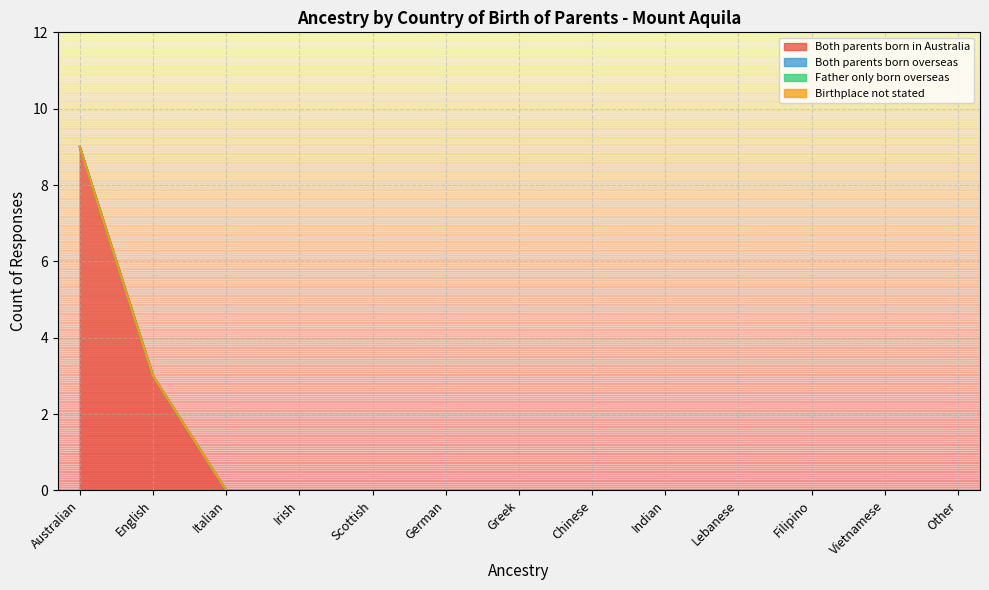

What is the label of the 2nd point from the right?

Vietnamese